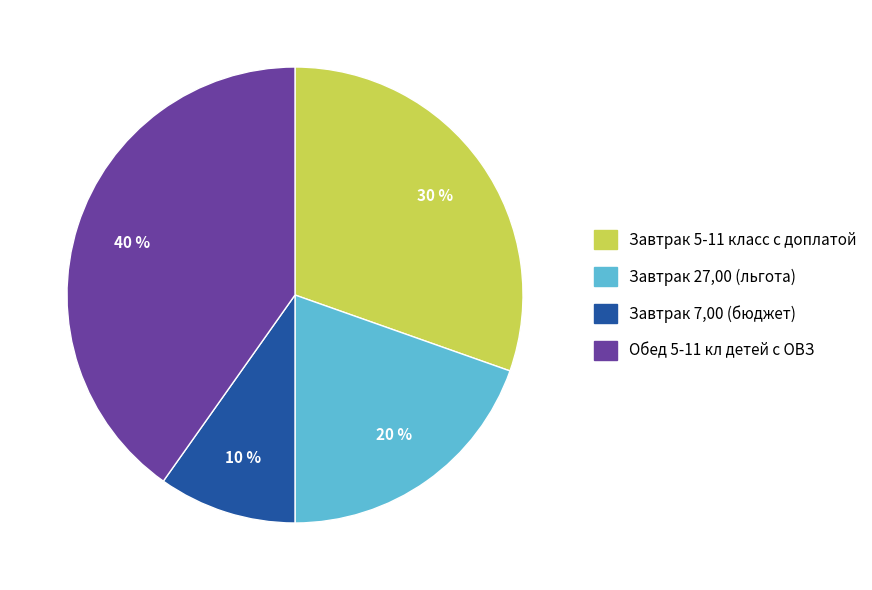

Rank the categories by value from lowest to highest.

Завтрак 7,00 (бюджет), Завтрак 27,00 (льгота), Завтрак 5-11 класс с доплатой, Обед 5-11 кл детей с ОВЗ